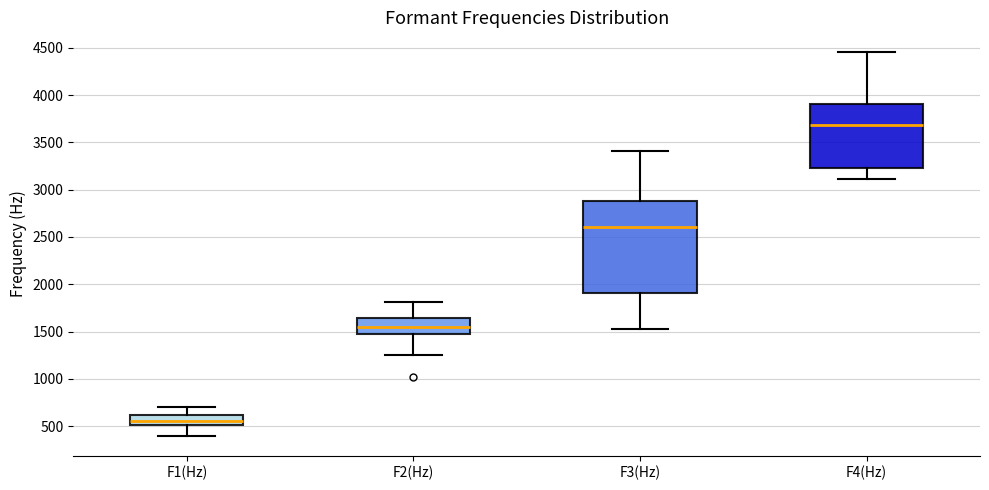

Reading left to right, read every box against the y-axis: the position of its median line, the range the box covers, and the ends of its whiskers. The values are not printed on the chart, so give them approximately, as read against the axis.

F1(Hz): median 550, box 500 to 600, whiskers 400 to 700
F2(Hz): median 1550, box 1500 to 1650, whiskers 1250 to 1800
F3(Hz): median 2600, box 1900 to 2900, whiskers 1500 to 3400
F4(Hz): median 3700, box 3250 to 3900, whiskers 3100 to 4450